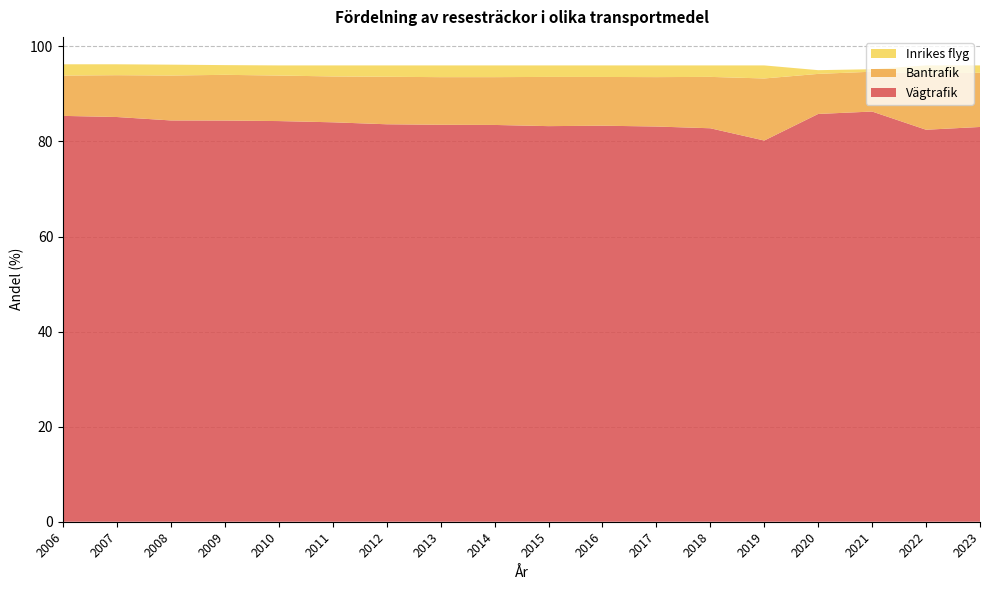

Reading left to right, transcribe all the data shown in this chart.

Vägtrafik: 85.4	85.1	84.4	84.4	84.3	84.0	83.6	83.5	83.5	83.2	83.3	83.1	82.8	80.2	85.8	86.3	82.5	83.0
Bantrafik: 8.5	8.8	9.5	9.6	9.6	9.6	10.0	10.0	10.1	10.4	10.3	10.4	10.8	13.1	8.4	8.4	11.8	11.4
Inrikes flyg: 2.4	2.3	2.3	2.0	2.1	2.3	2.4	2.5	2.5	2.4	2.4	2.5	2.4	2.7	0.8	0.5	1.7	1.5